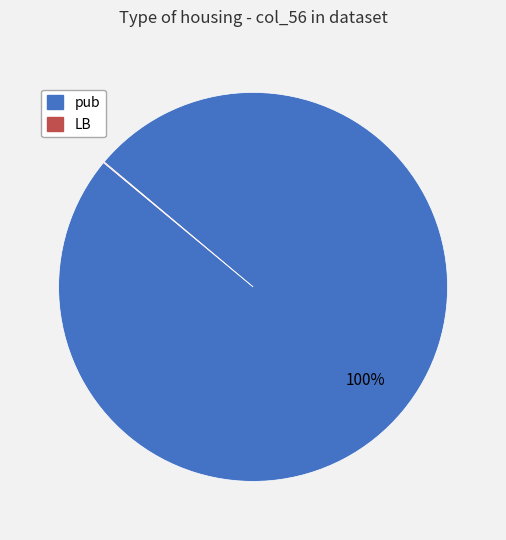

Which slice represents more than half of the pie?

pub